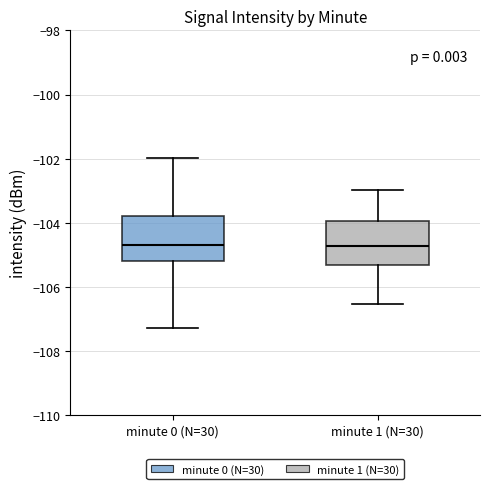

Reading left to right, transcribe this box plot: for each box, give where its median line is, the range the box spans, and where its two whiskers end, as read against the y-axis. The values are not printed on the chart, so give them approximately, as read against the axis.

minute 0 (N=30): median -104.6, box -105.2 to -103.8, whiskers -107.2 to -102.0
minute 1 (N=30): median -104.8, box -105.4 to -104.0, whiskers -106.6 to -103.0